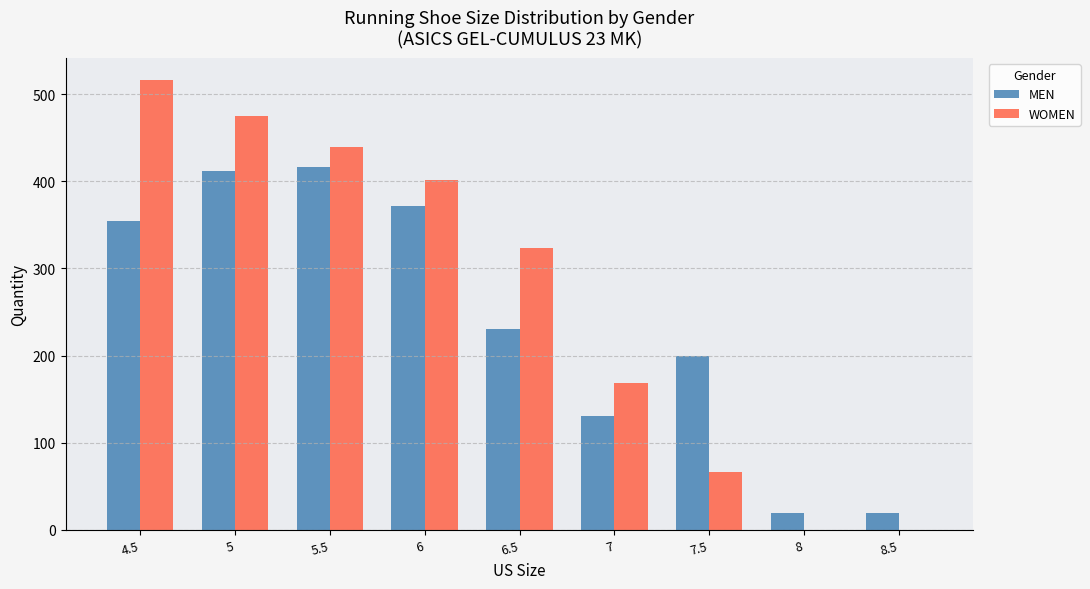

Is the value of WOMEN at 8.5 greater than the value of MEN at 8.5?

No